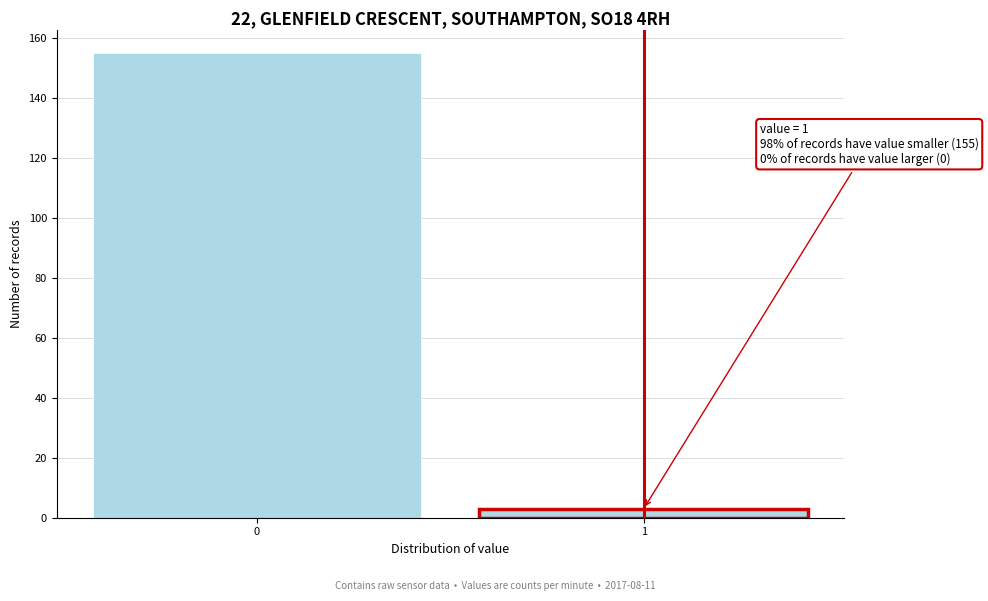

Reading right to left, transcribe all the data shown in this chart.

1=3	0=155